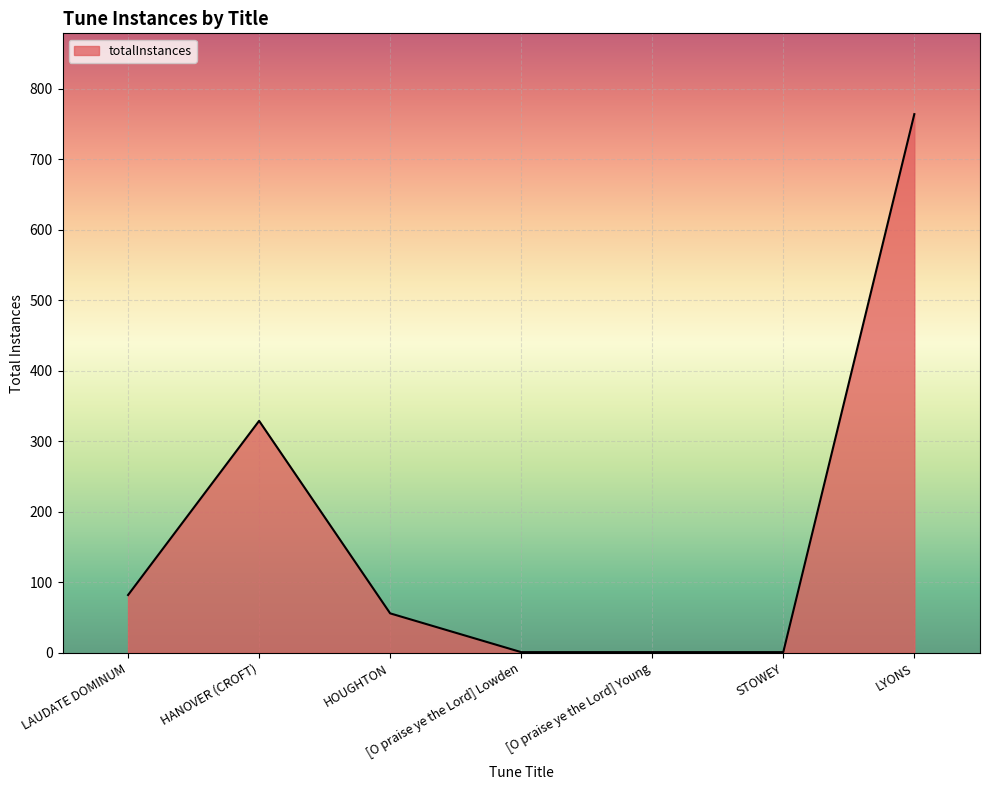

True or false: the data shows 162 at LYONS.

False